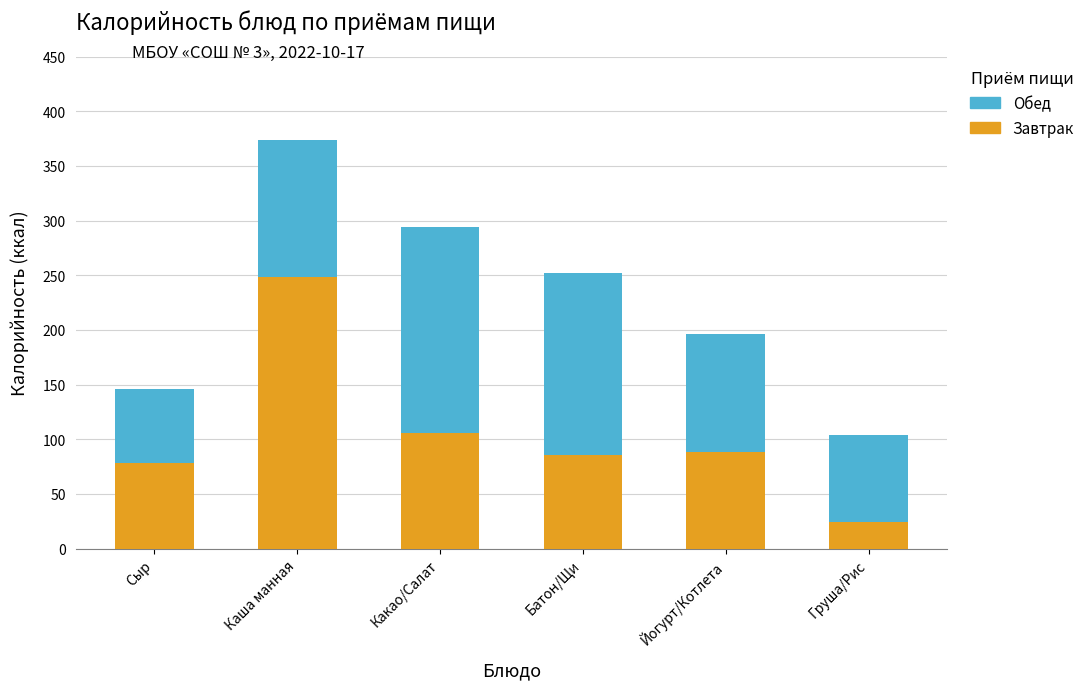

At which category is the sum across all series the highest?

Каша манная